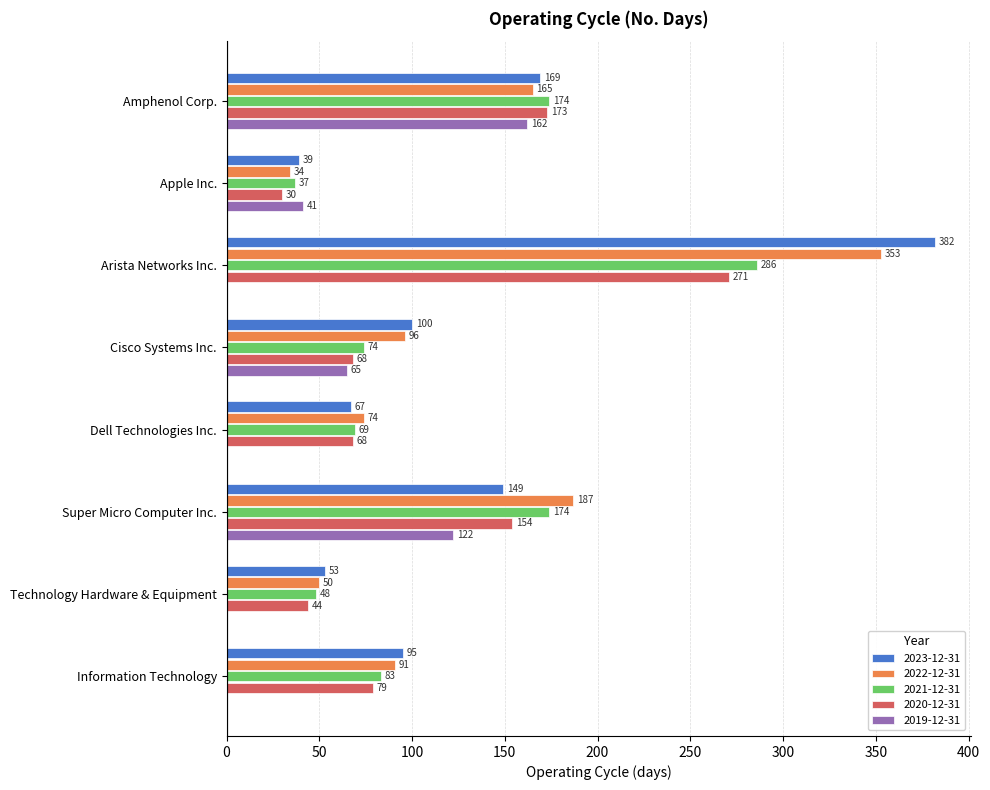

True or false: 2022-12-31 has a value of 223 at Arista Networks Inc..

False